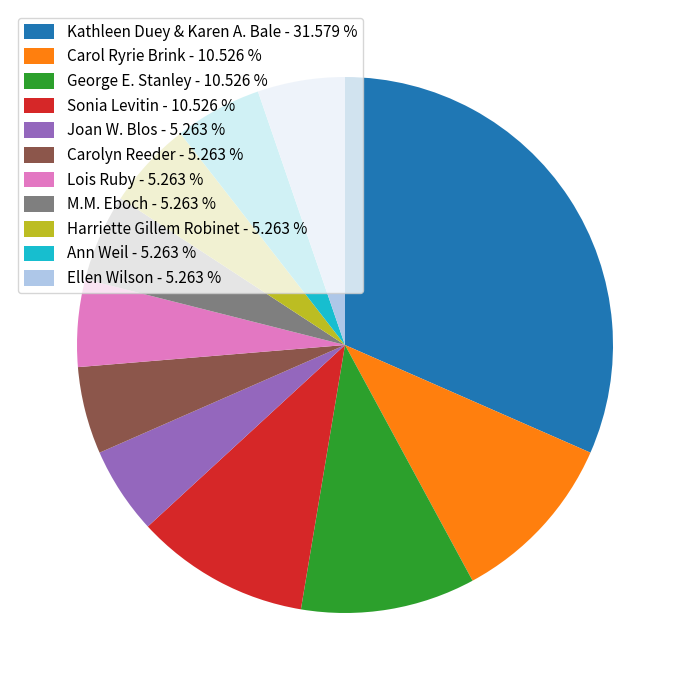

Which slice is the largest?

Kathleen Duey & Karen A. Bale - 31.579 %